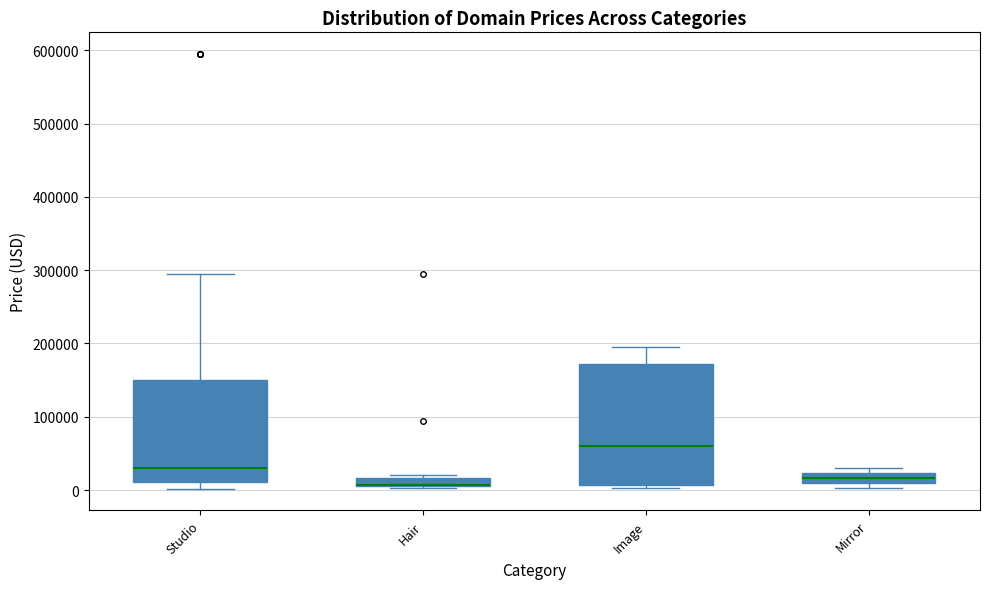

Where is the lower edge of the box for Mirror on the y-axis? The values are not printed on the chart, so give them approximately, as read against the axis.

10000